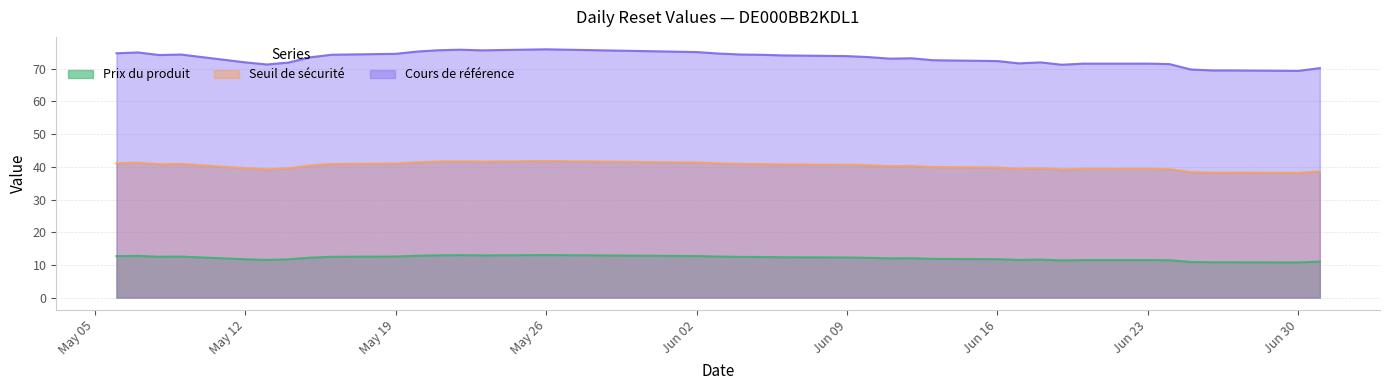

True or false: Seuil de sécurité has a value of 39.4 at Jun 23.

True